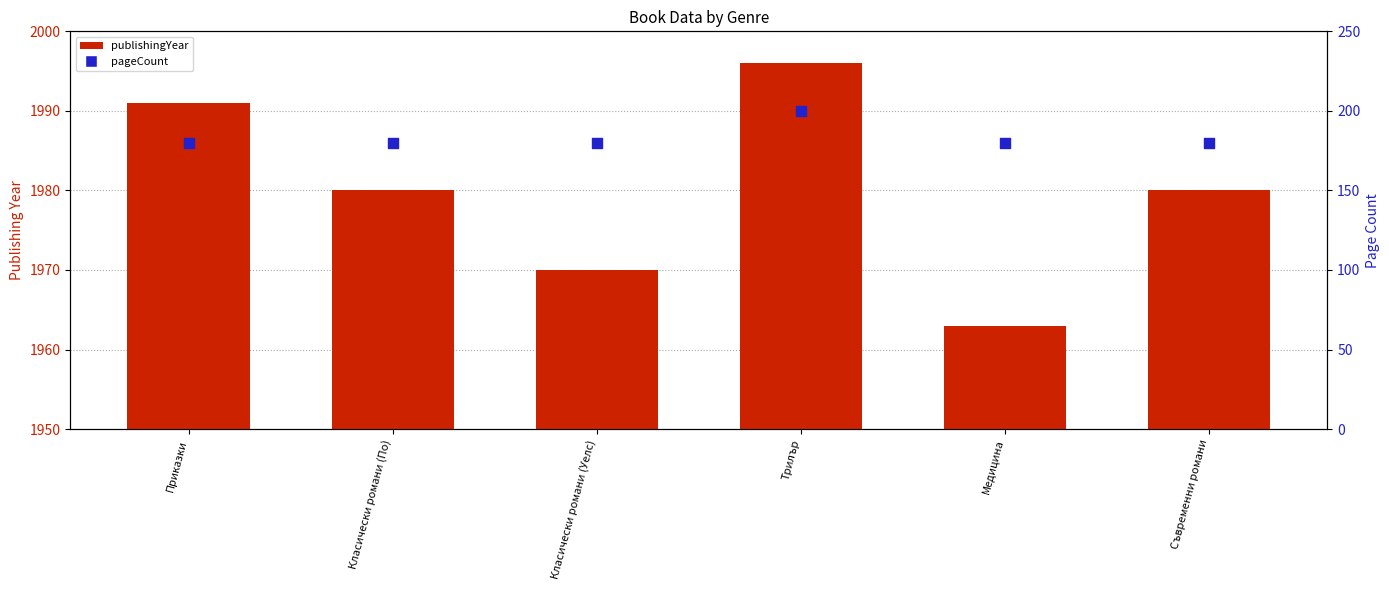

Which series contains the highest Y value?

publishingYear